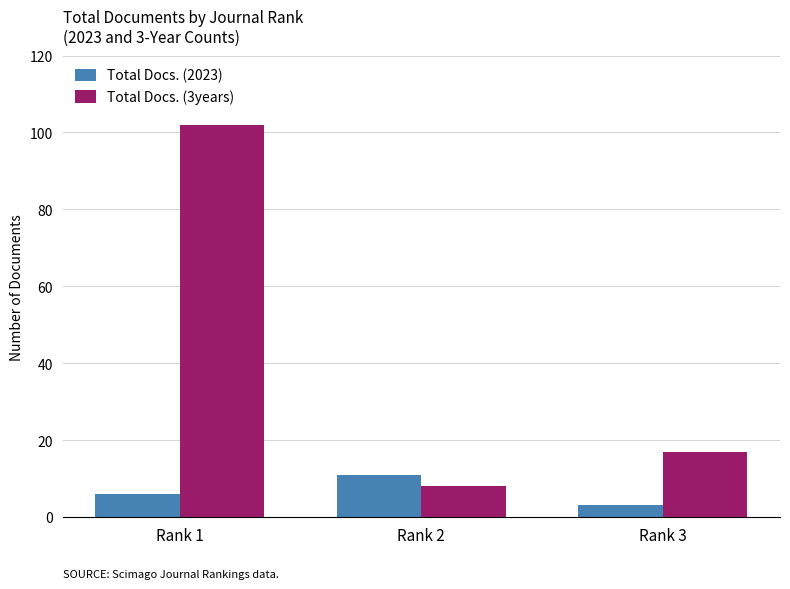

List the labels in order of Total Docs. (2023) value, largest first.

Rank 2, Rank 1, Rank 3